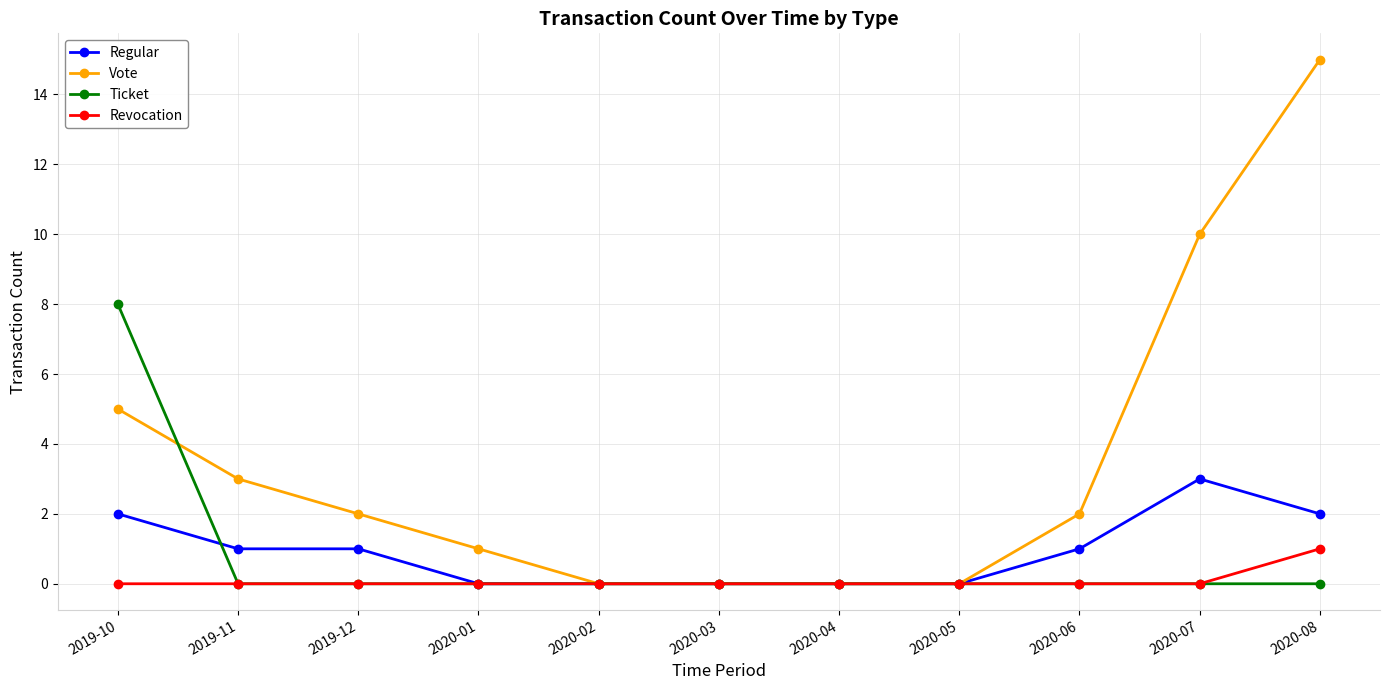

What is the spread (max minus min) of values at 2020-01?

1